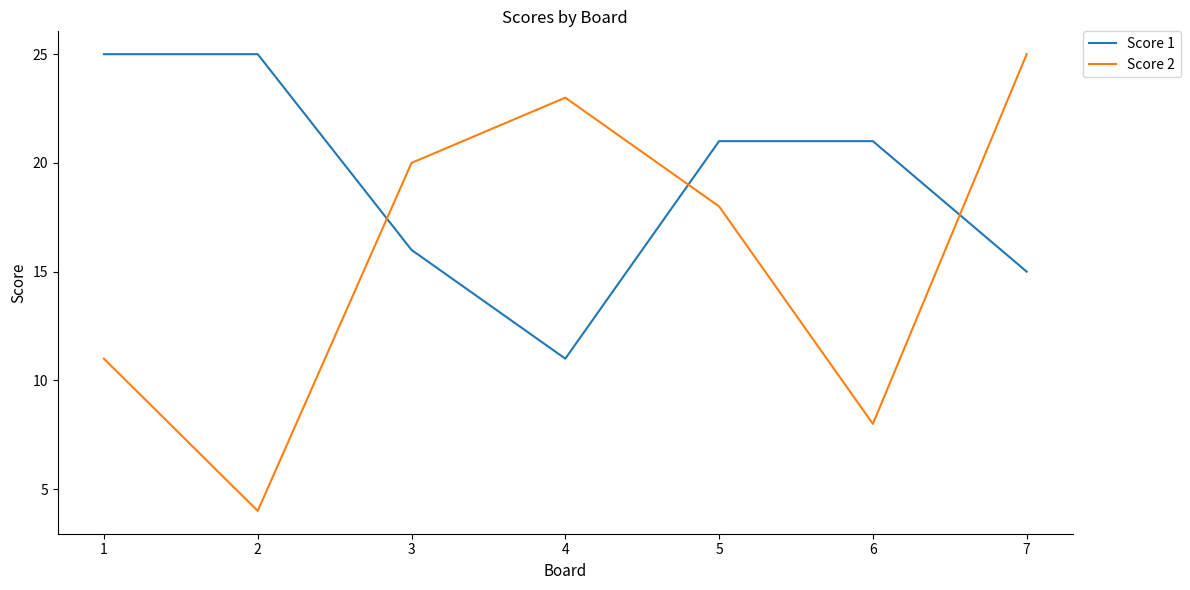

Is the value of Score 1 at 1 greater than the value of Score 2 at 3?

Yes